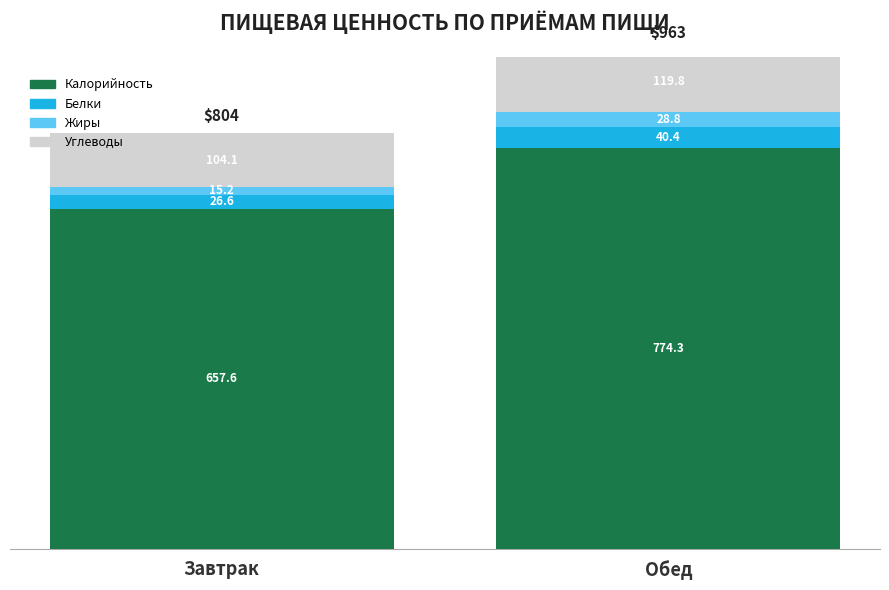

Is it true that Углеводы equals 64.2 at Обед?

False